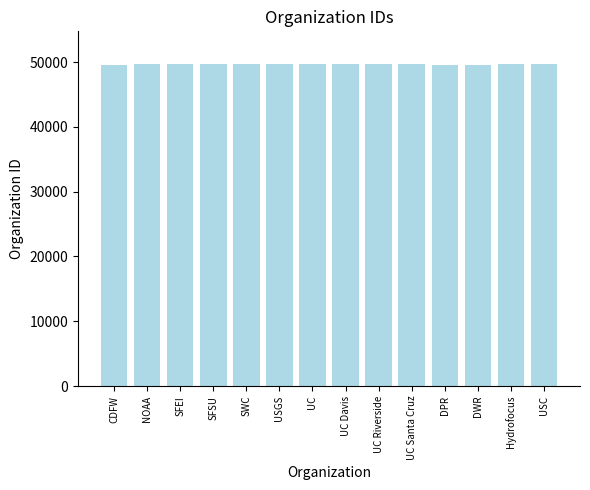

What is the change in value from UC to Hydrofocus?

-84